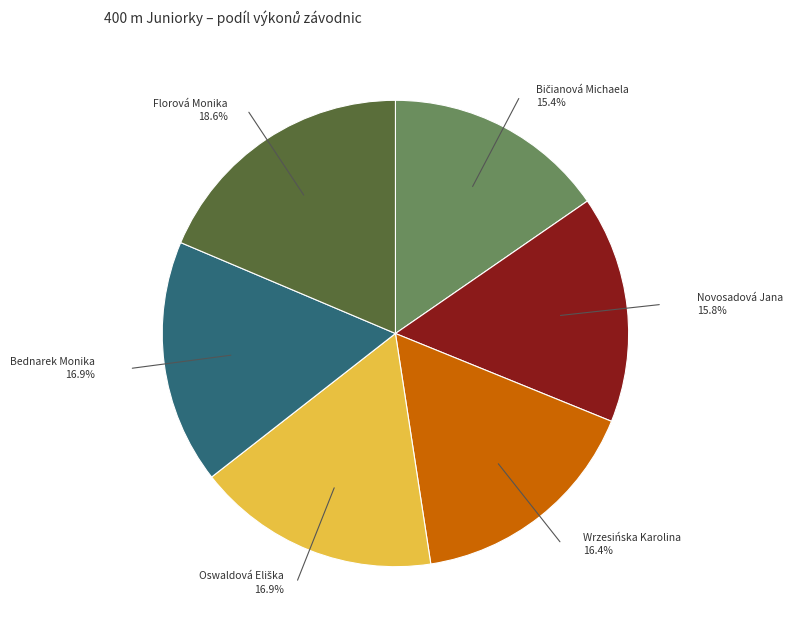

How many segments does this pie chart have?

6